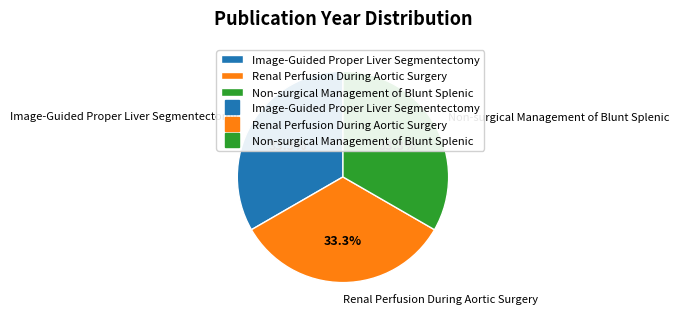

Is there a majority slice in this chart?

No